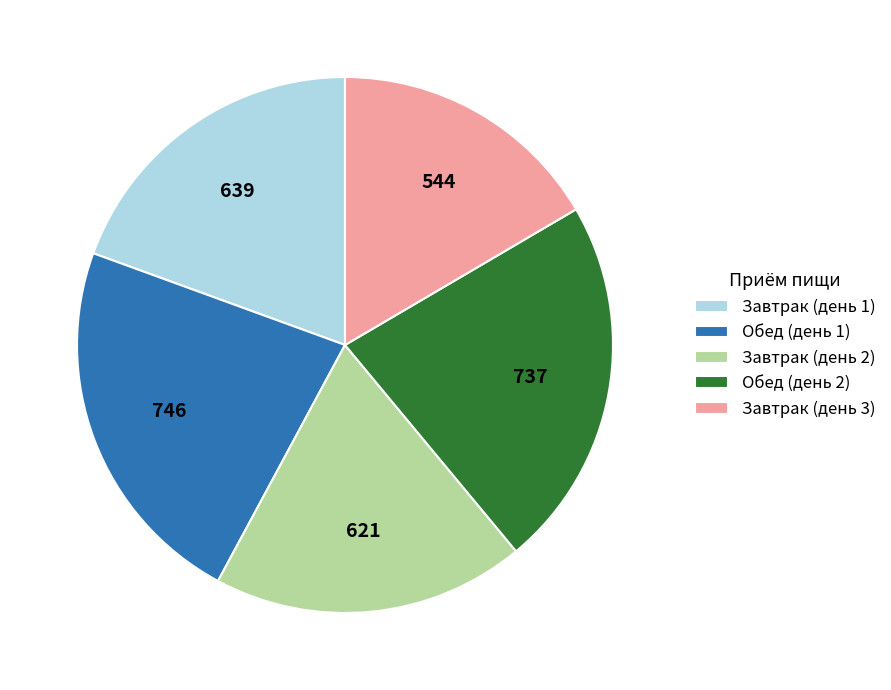

How many slices are in this pie chart?

5